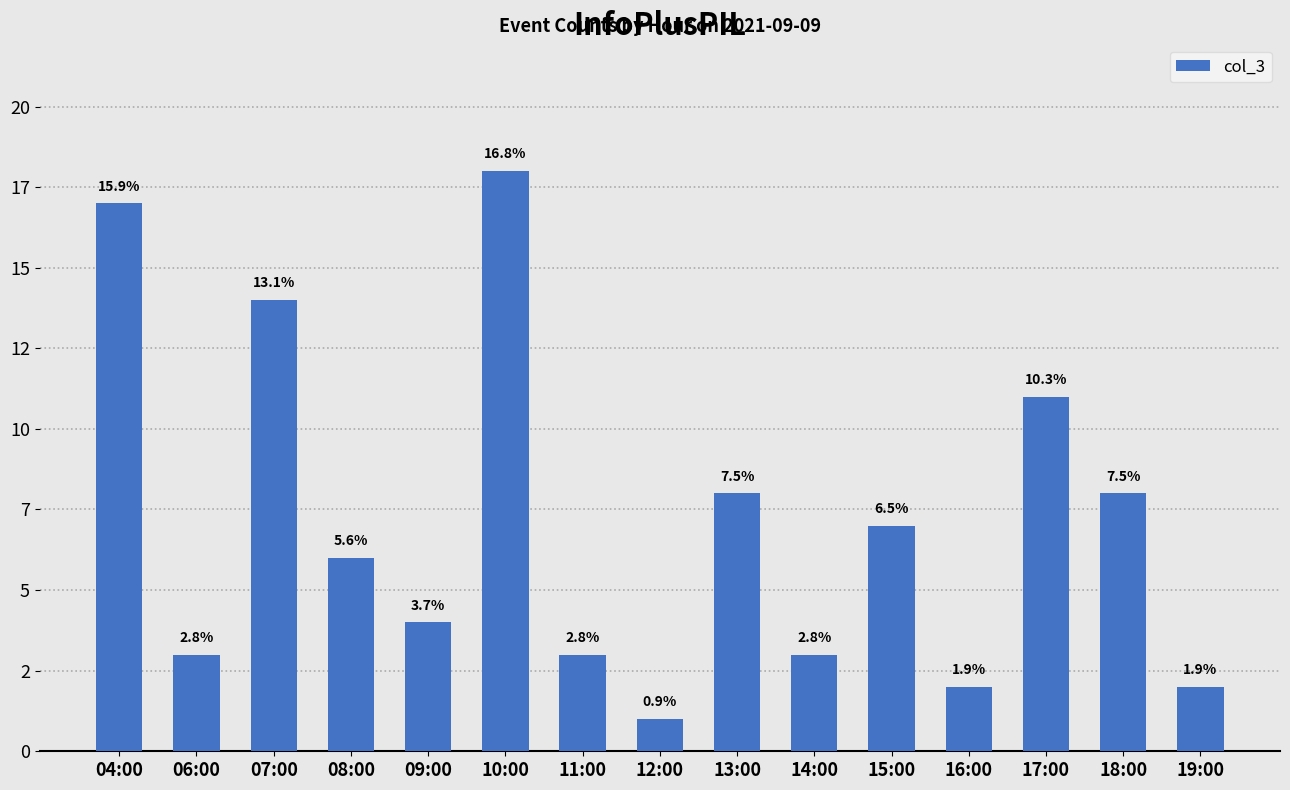

Are the bars horizontal?

No